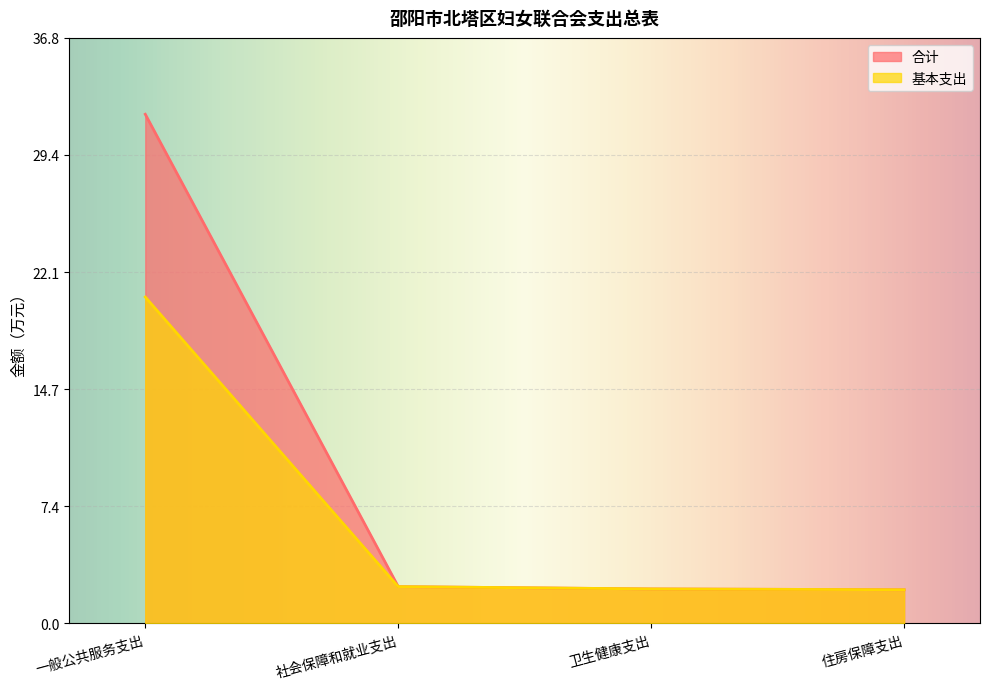

List the series in order of their peak value, highest first.

合计, 基本支出